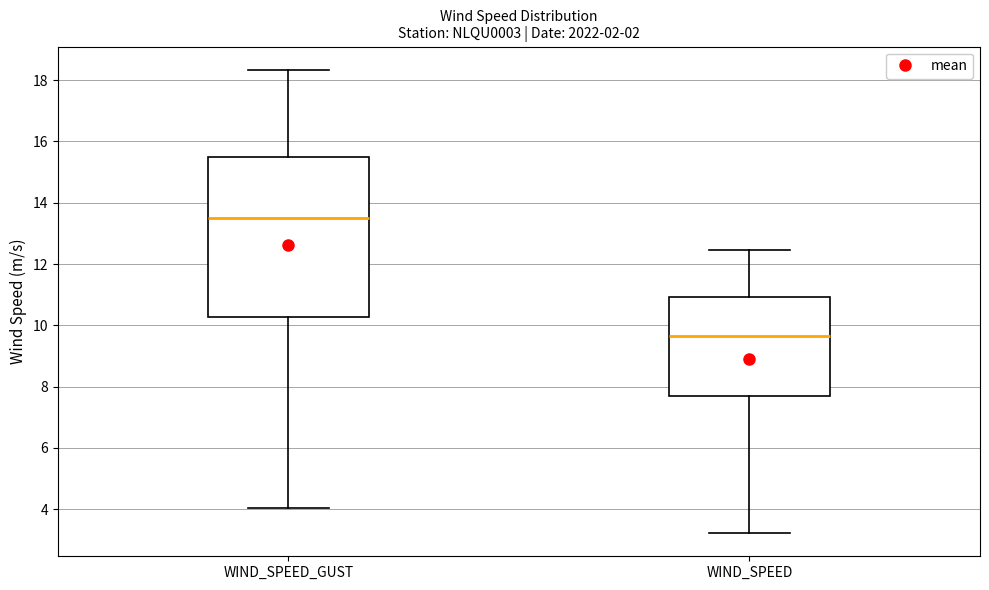

Reading left to right, transcribe this box plot: for each box, give where its median line is, the range the box spans, and where its two whiskers end, as read against the y-axis. The values are not printed on the chart, so give them approximately, as read against the axis.

WIND_SPEED_GUST: median 13.4, box 10.2 to 15.4, whiskers 4.0 to 18.4
WIND_SPEED: median 9.6, box 7.8 to 11.0, whiskers 3.2 to 12.4